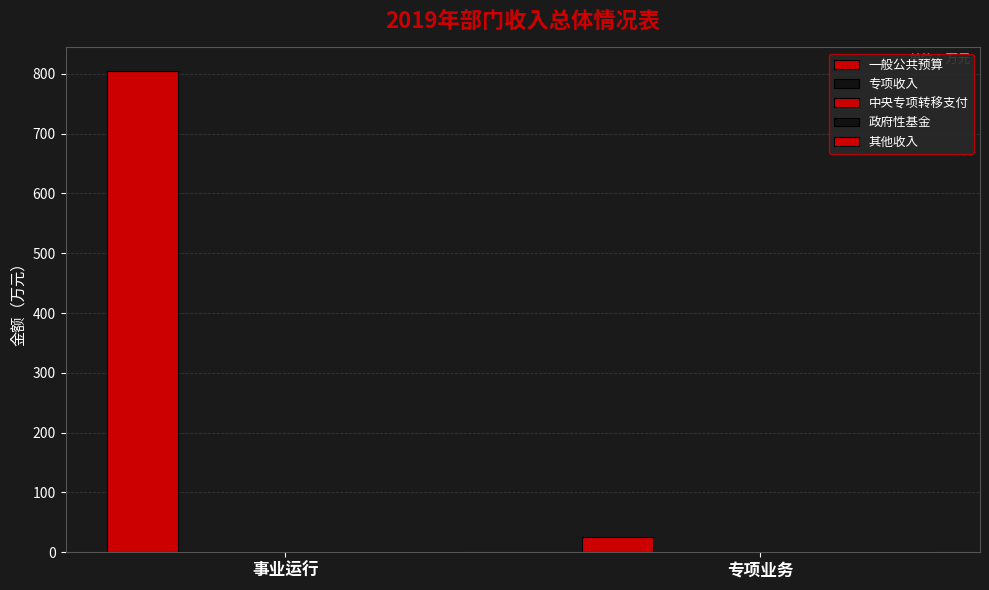

How many bars are there in total?

2